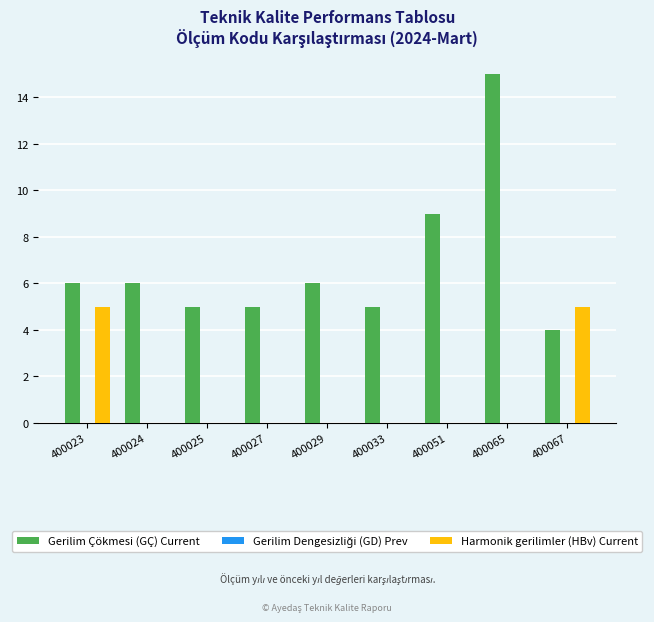

Is it true that Harmonik gerilimler (HBv) Current equals -3 at 400024?

False